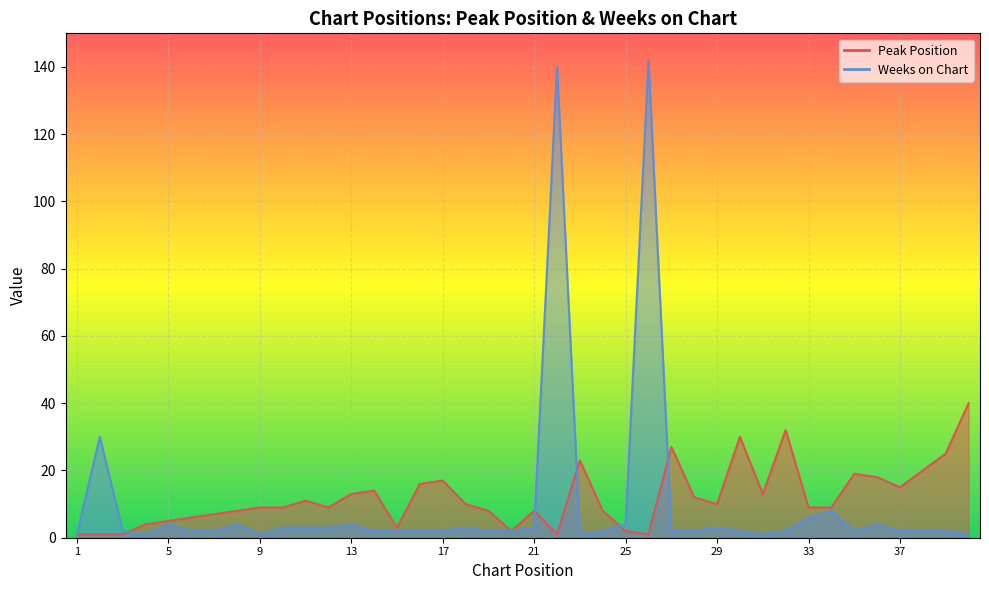

At which category does Weeks on Chart reach its first local valley?

4